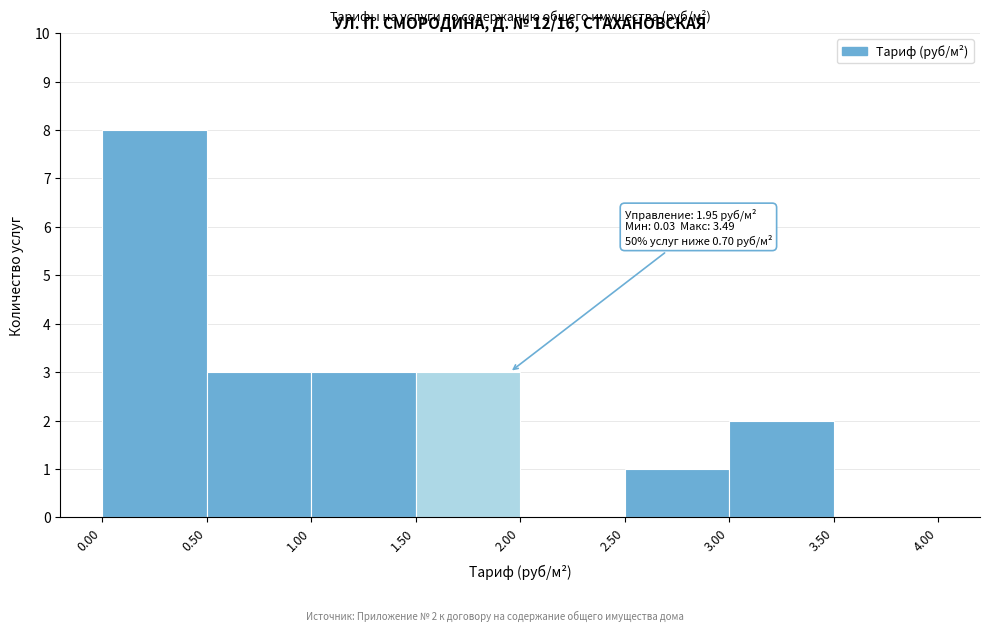

Over which range of the x-axis is the bar tallest?

0.00 to 0.50